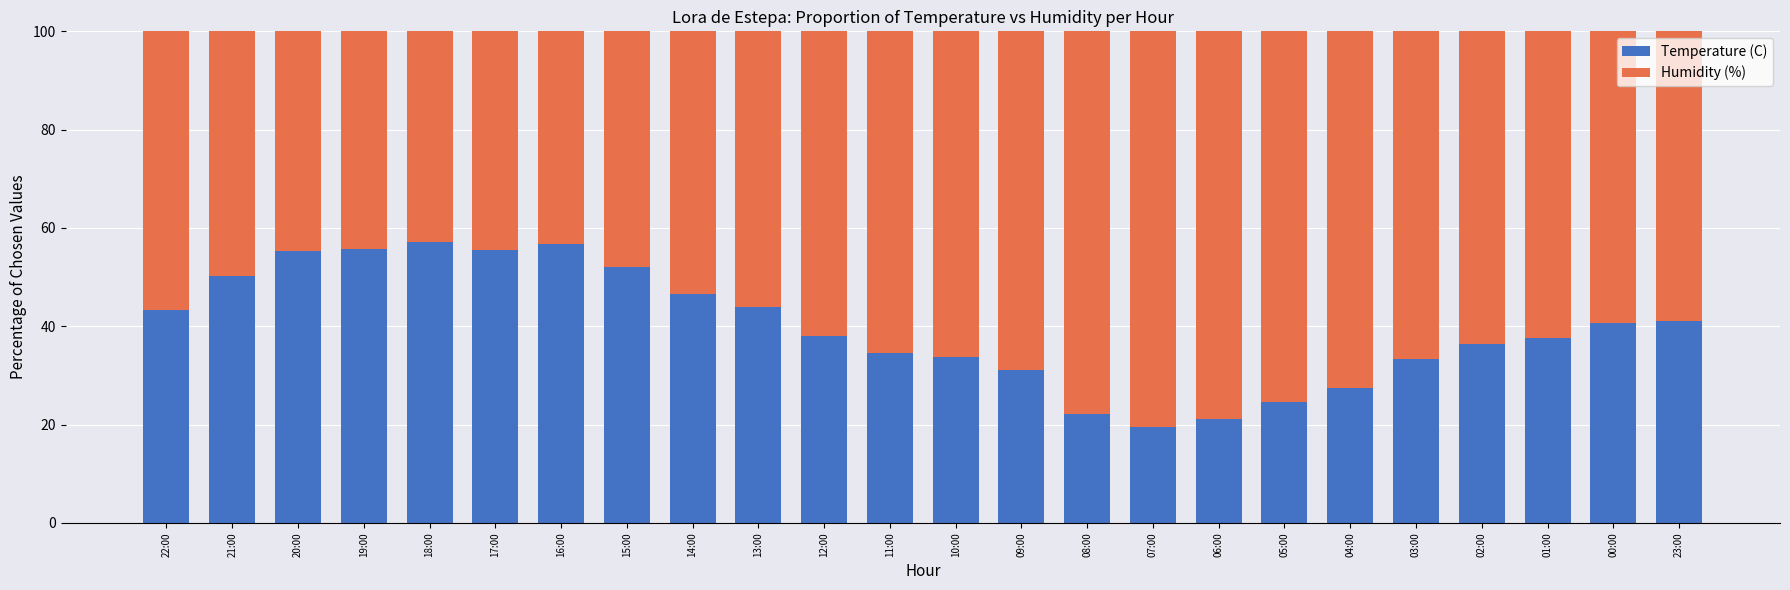

What is the maximum value for Temperature (C)?

57.1